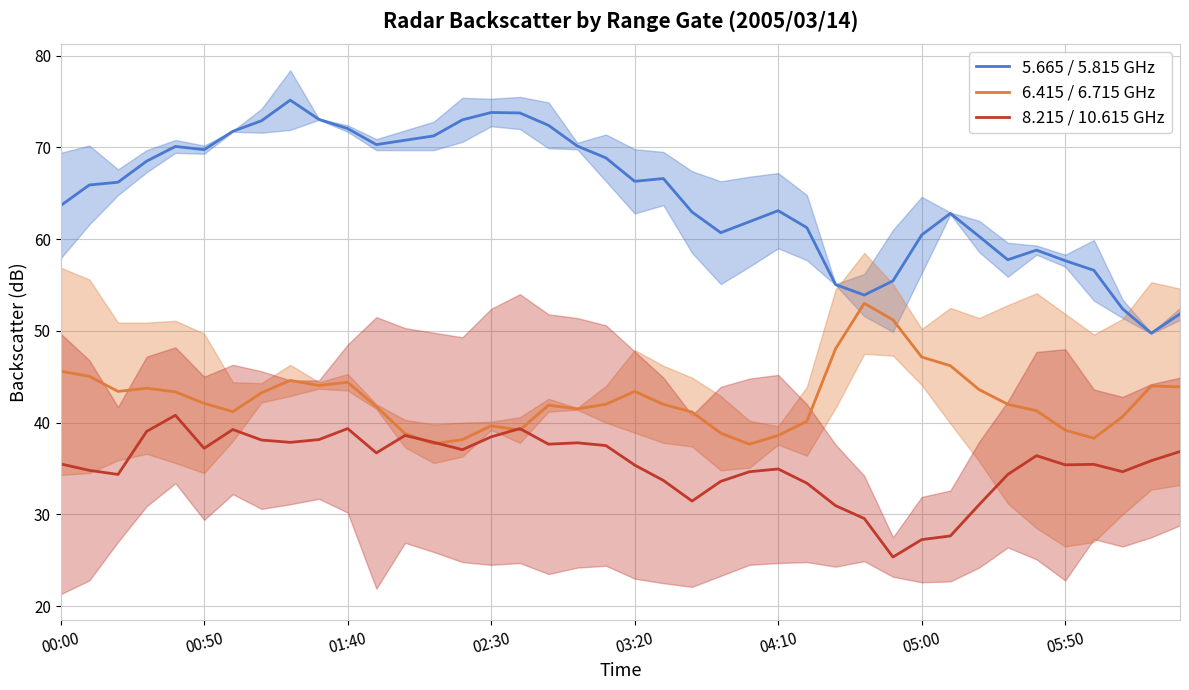

In 6.415 / 6.715 GHz, how many points are higher than both neighbors (excluding endpoints)?

8